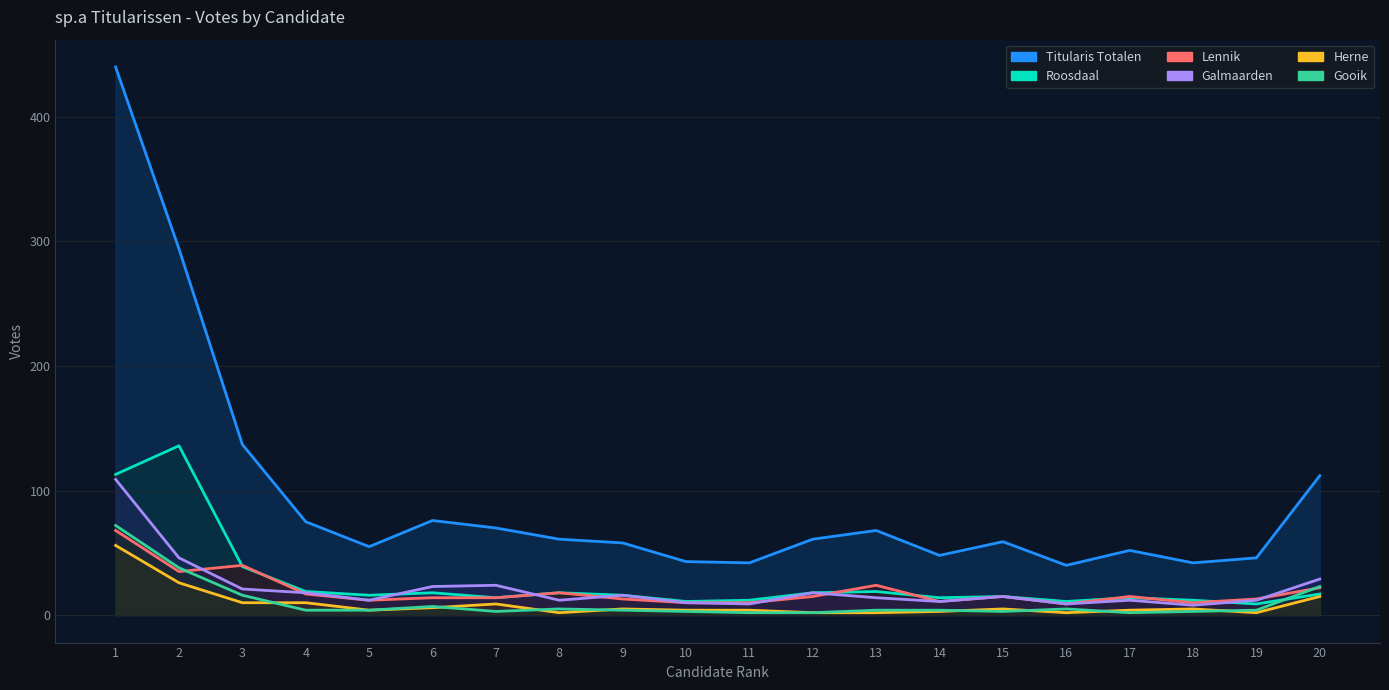

What is the difference between the highest and lowest values at 2?

268